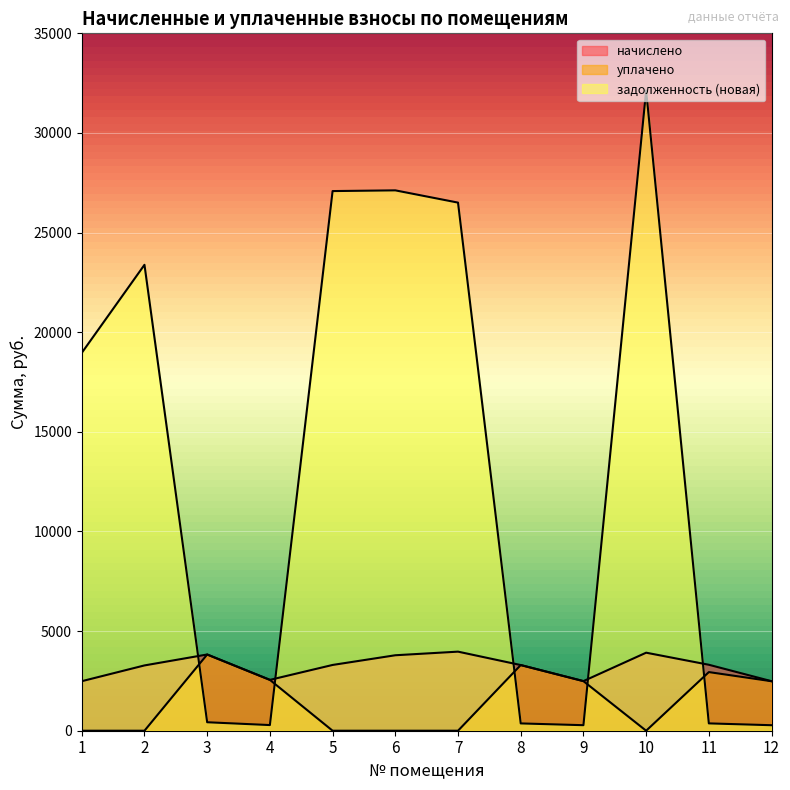

What is the maximum value shown in the chart?

32132.0